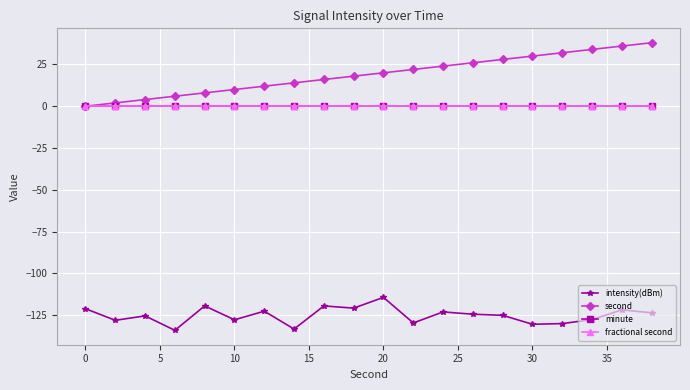

Does the chart have visible grid lines?

Yes